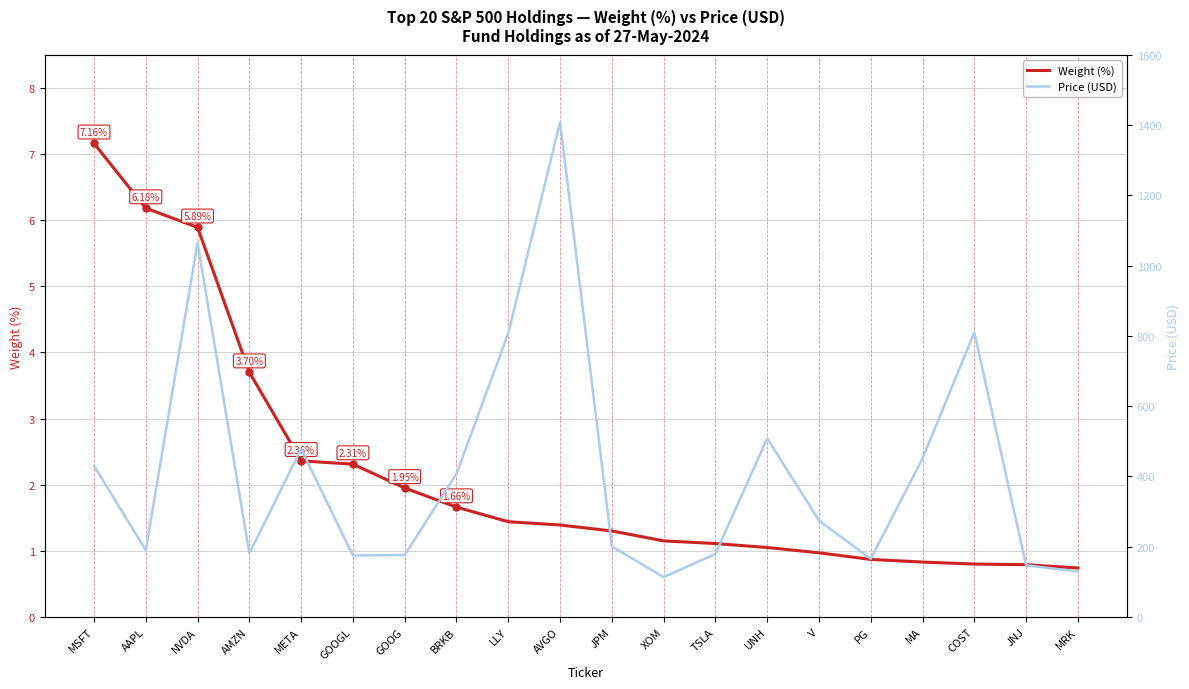

At which label does Weight (%) first exceed 1?

MSFT